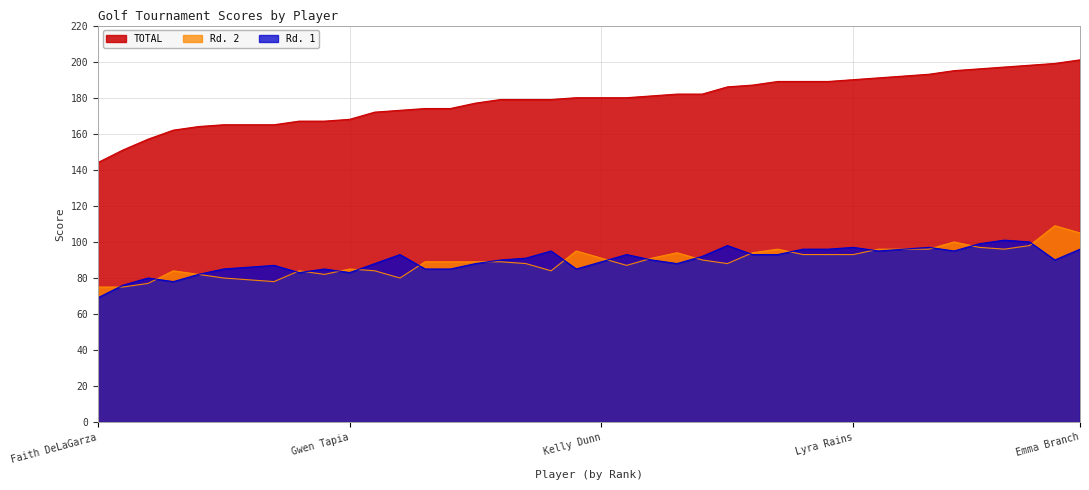

Reading left to right, extract all data points from this chart.

TOTAL: 144	151	157	162	164	165	165	165	167	167	168	172	173	174	174	177	179	179	179	180	180	180	181	182	182	186	187	189	189	189	190	191	192	193	195	196	197	198	199	201
Rd. 1: 69	76	80	78	82	85	86	87	83	85	83	88	93	85	85	88	90	91	95	85	89	93	90	88	92	98	93	93	96	96	97	95	96	97	95	99	101	100	90	96
Rd. 2: 75	75	77	84	82	80	79	78	84	82	85	84	80	89	89	89	89	88	84	95	91	87	91	94	90	88	94	96	93	93	93	96	96	96	100	97	96	98	109	105